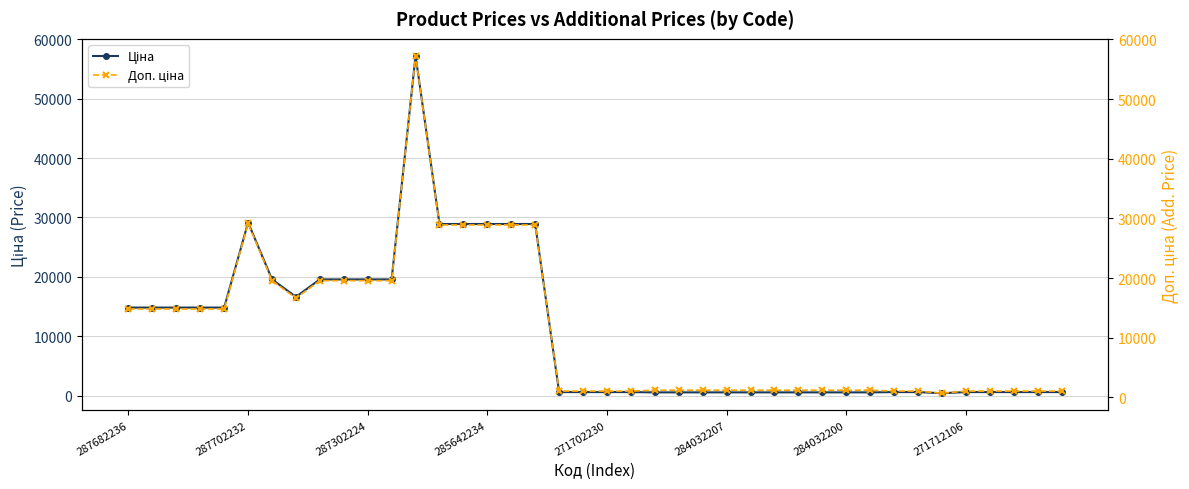

What is the total value across all series at 287682236?

29635.2